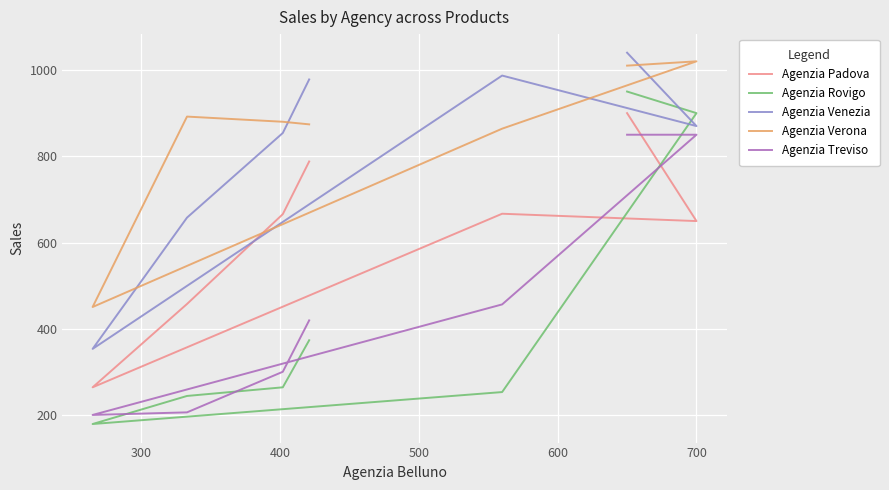

Reading left to right, transcribe all the data shown in this chart.

Agenzia Padova: 788	666	458	265	667	650	900
Agenzia Rovigo: 374	265	245	180	254	900	950
Agenzia Venezia: 978	854	658	354	987	870	1040
Agenzia Verona: 874	880	892	451	864	1020	1010
Agenzia Treviso: 420	301	207	201	457	850	850